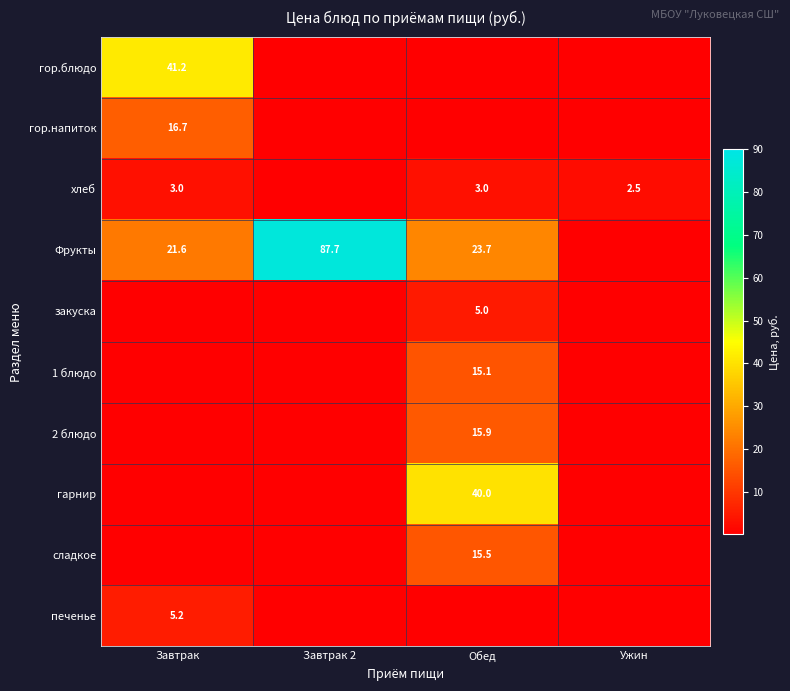

Which series changed the most between Завтрак 2 and Ужин?

Фрукты